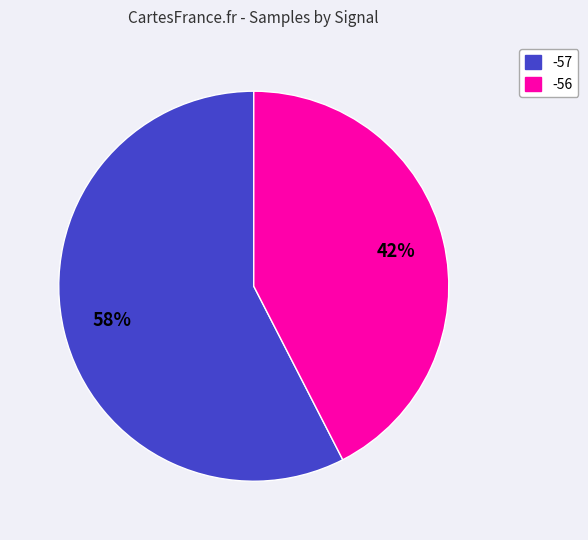

Is there a majority slice in this chart?

Yes